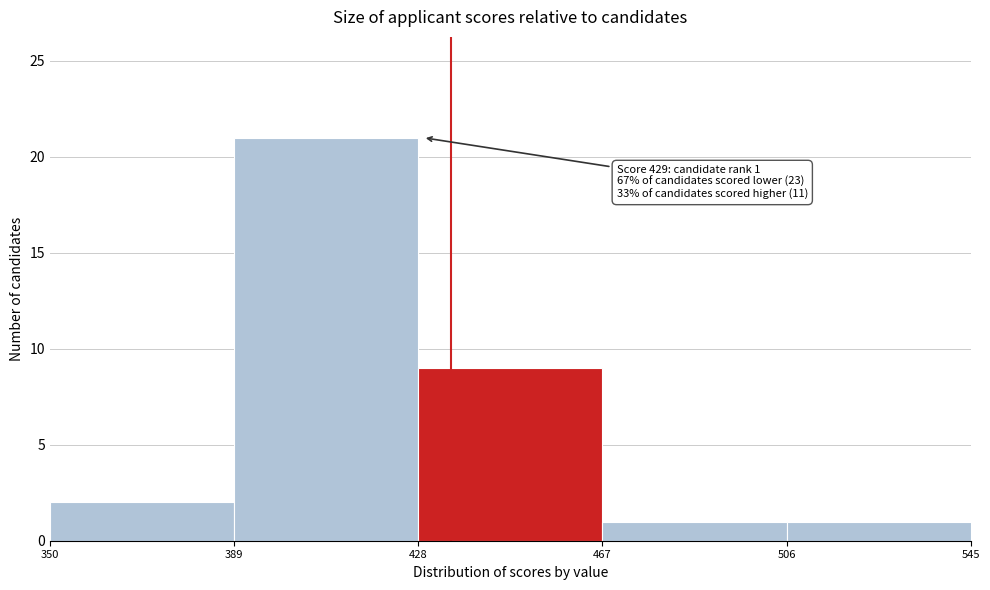

Which range on the x-axis has the tallest bar?

389 to 428